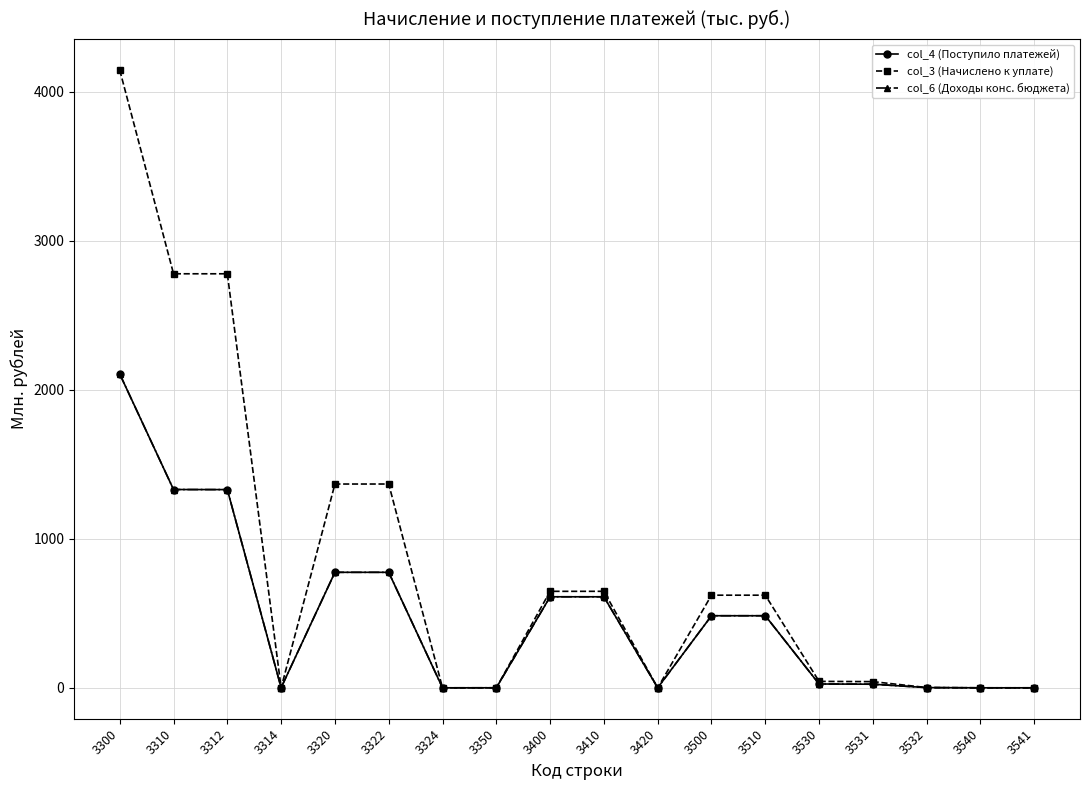

What is the value of the col_4 (Поступило платежей) point at the 2nd from the left?

1331.1